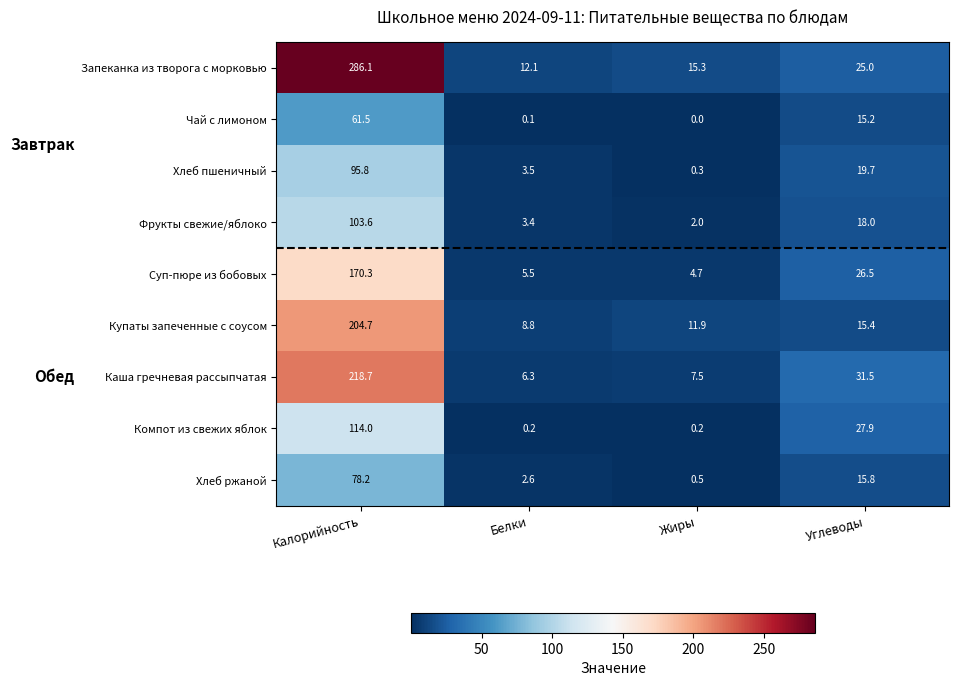

Between Калорийность and Белки, which series saw the biggest shift?

Запеканка из творога с морковью